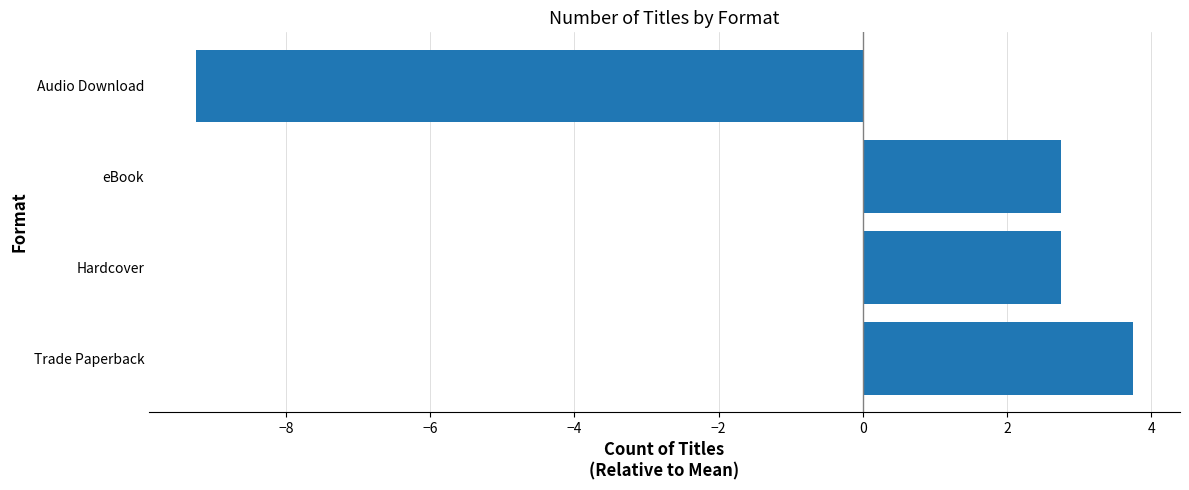

How many data points are less than 2?

1